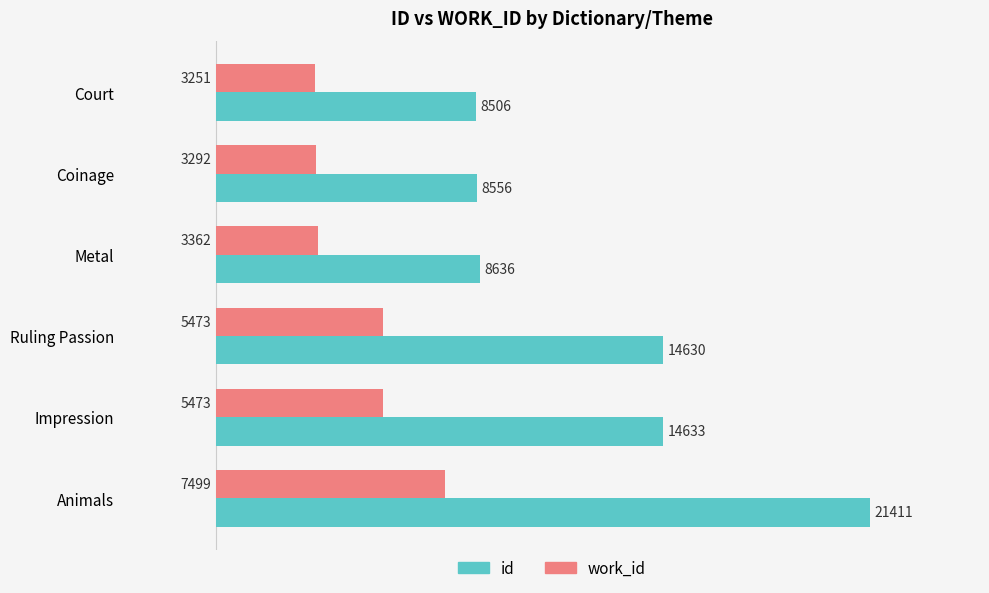

At which label does work_id reach its peak?

Animals